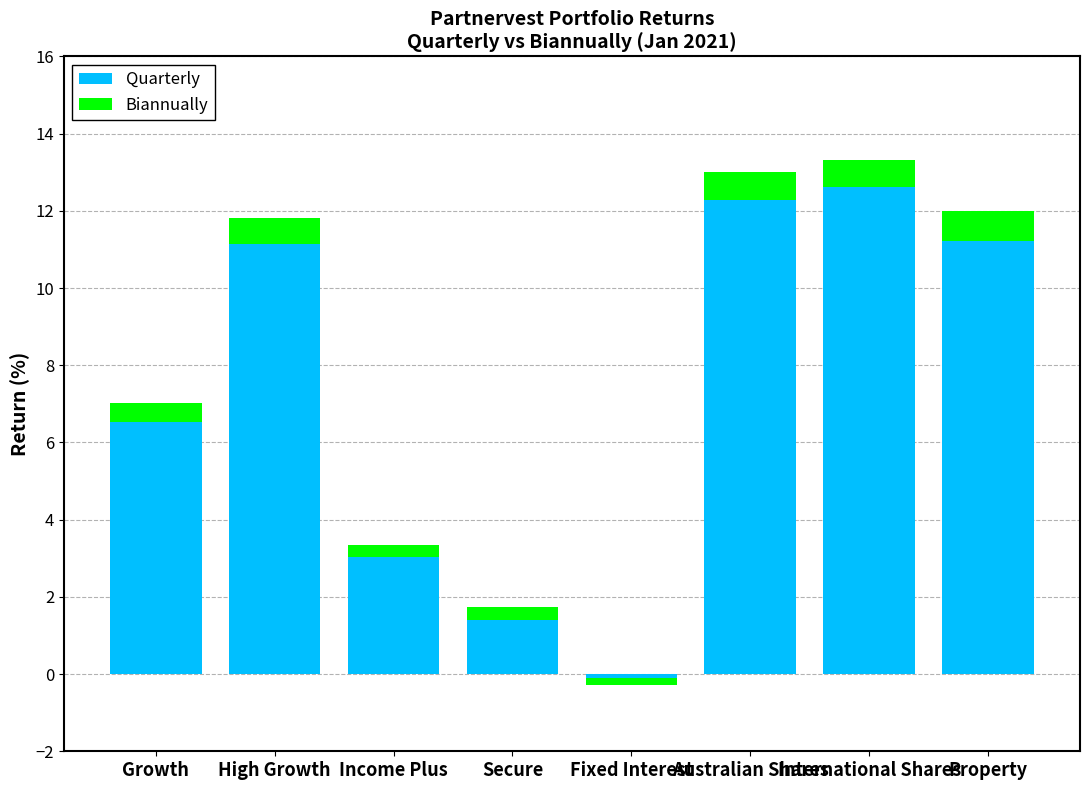

How many bars are there in each group?

2